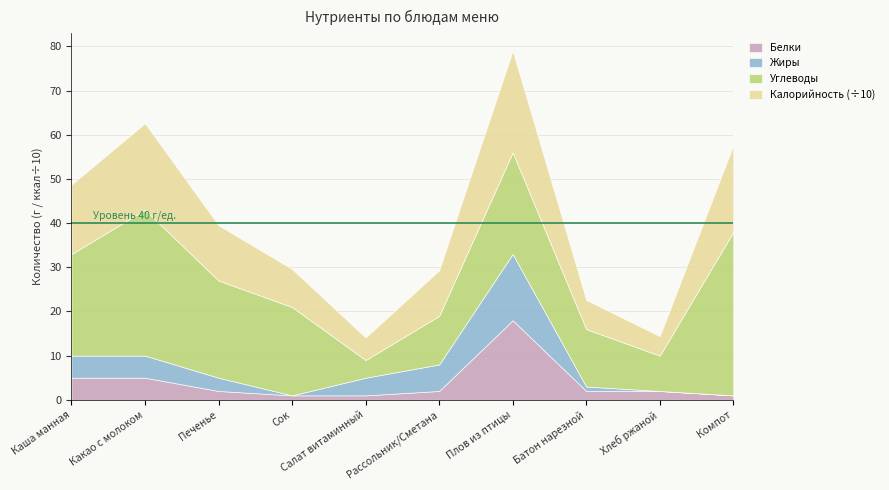

What is the lowest value of the Белки series?

1.0